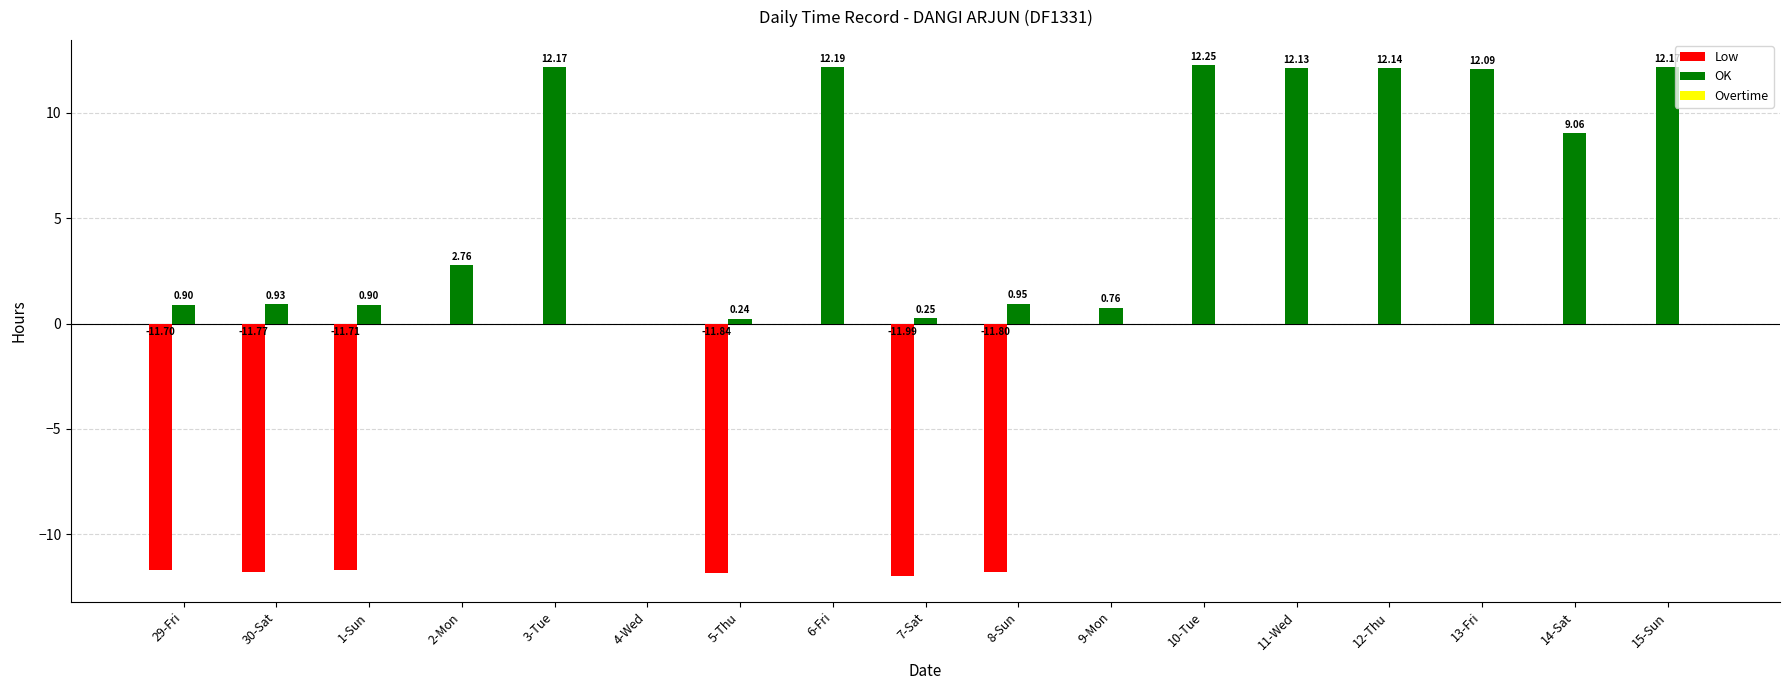

Which series changed the most between 5-Thu and 11-Wed?

OK